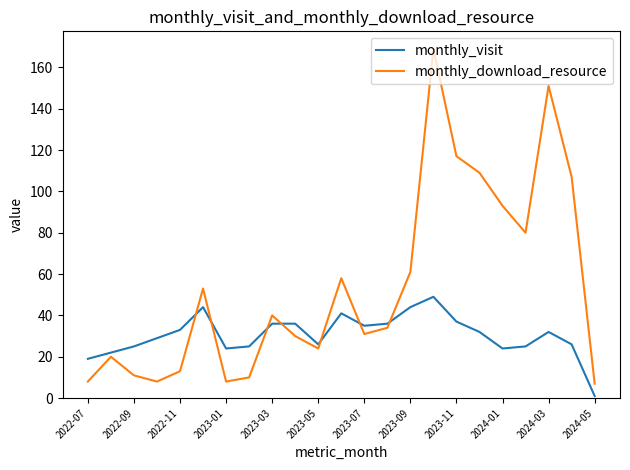

Which series has the widest spread of values?

monthly_download_resource